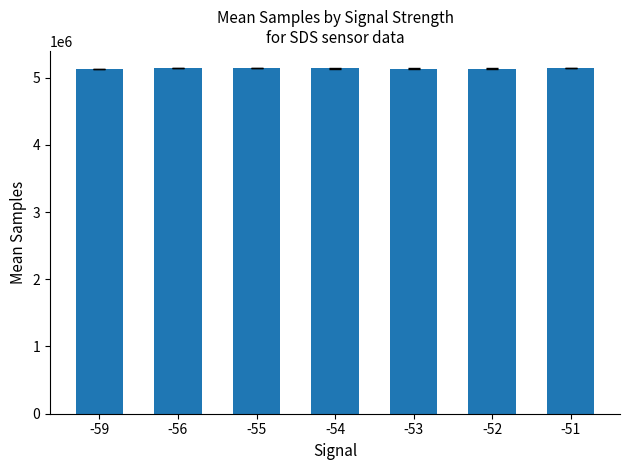

The value at -53 is 5132104.5. True or false?

True